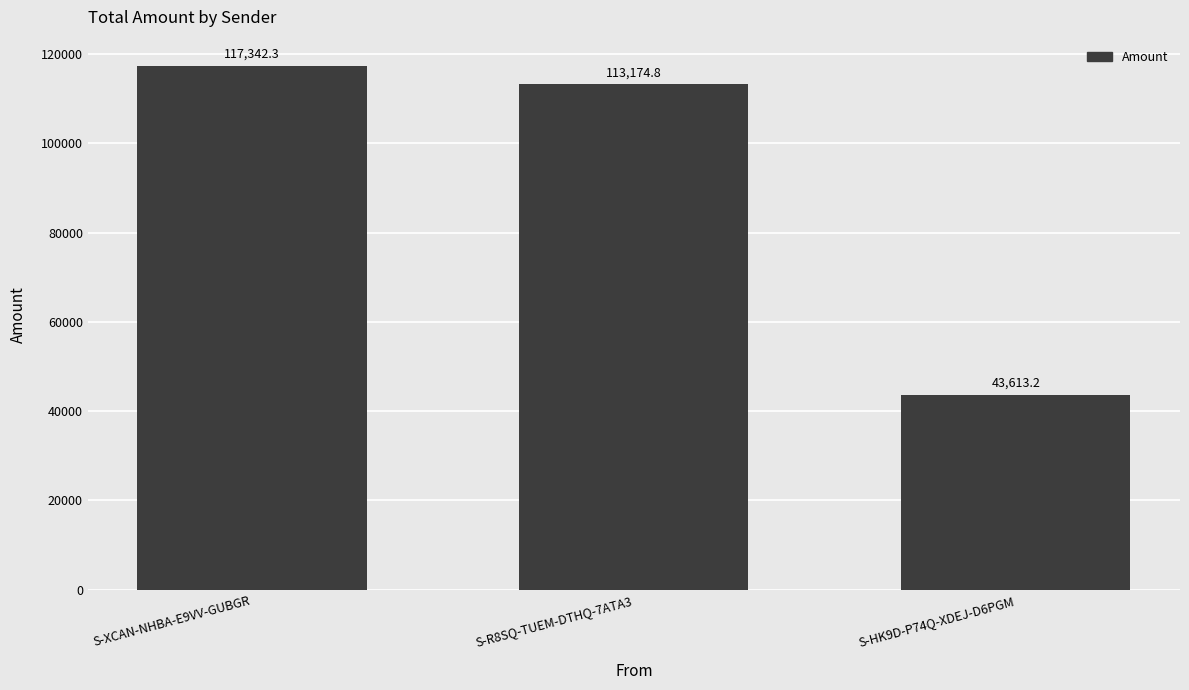

True or false: the data shows 117342.3 at S-XCAN-NHBA-E9VV-GUBGR.

True